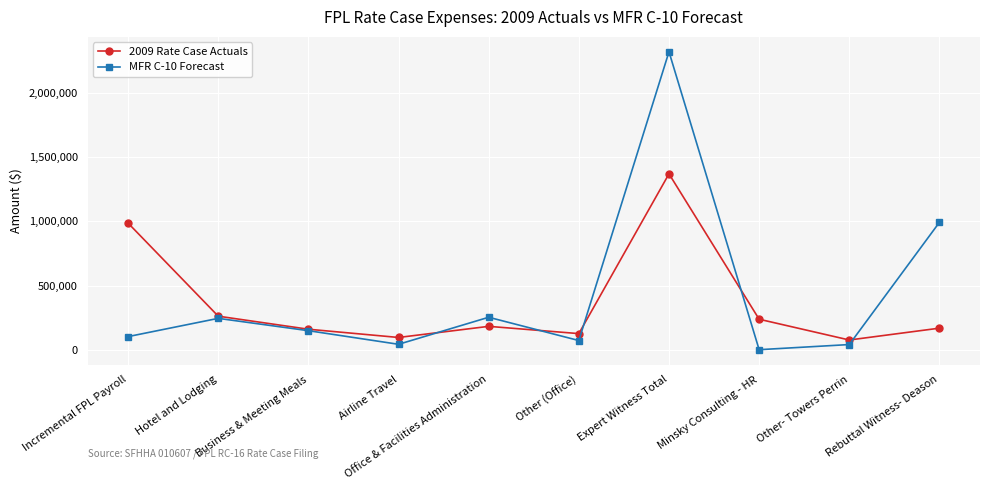

What position from the right is Expert Witness Total?

4